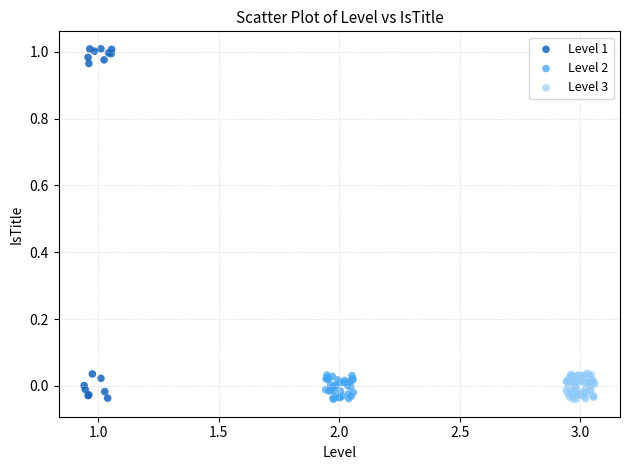

Which series reaches the maximum Y coordinate?

Level 1